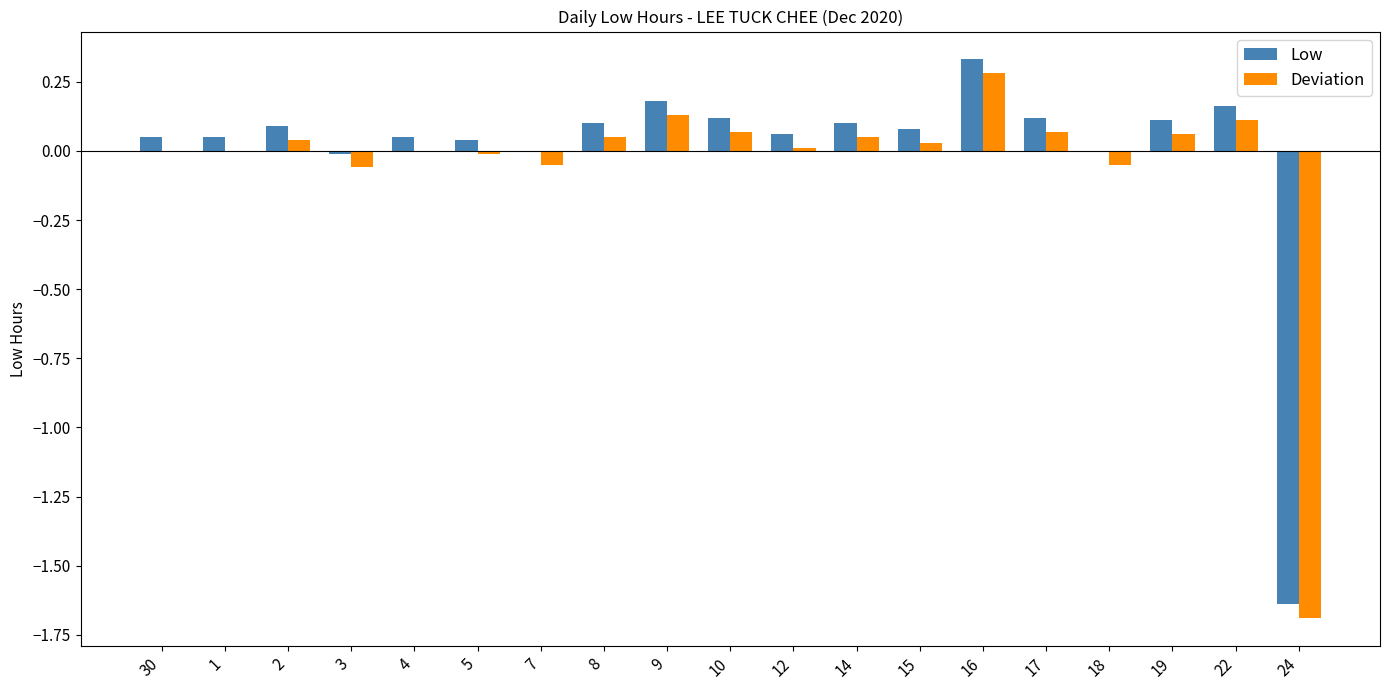

Which label corresponds to the largest value in the chart?

16